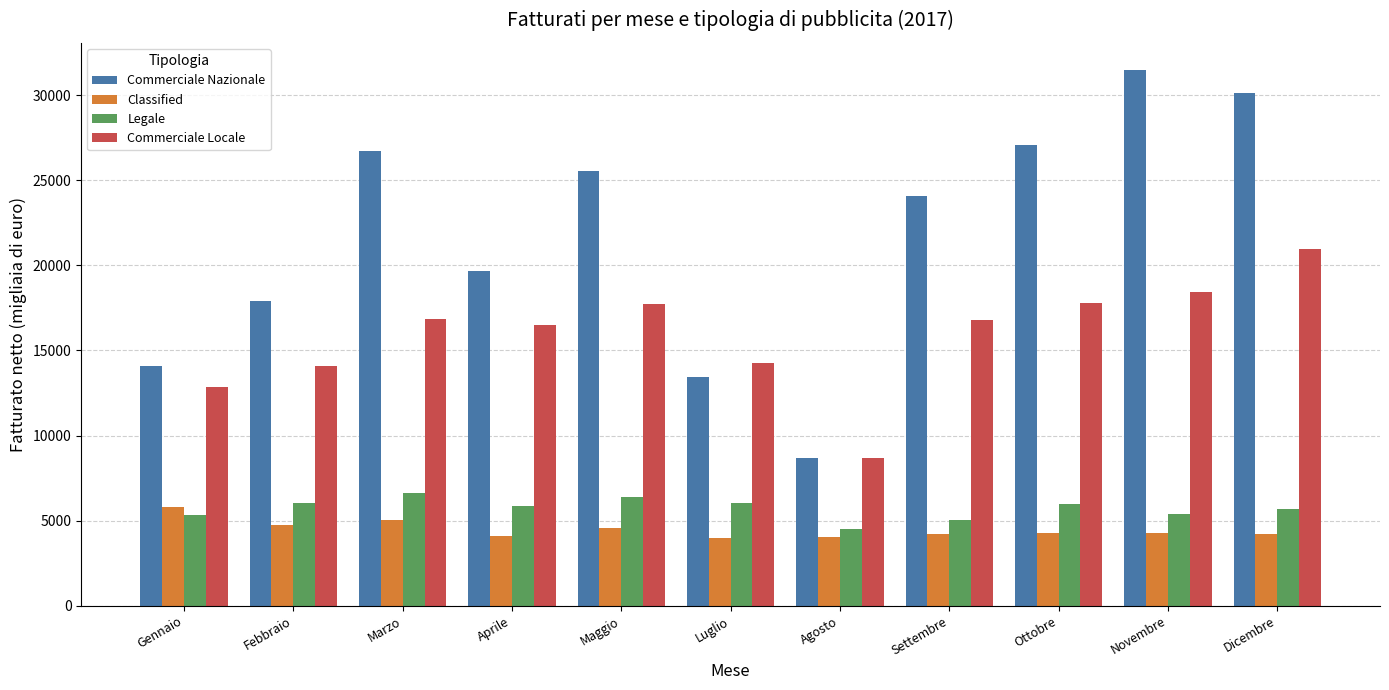

What is the difference between the maximum and minimum values in the Commerciale Locale series?

12235.6